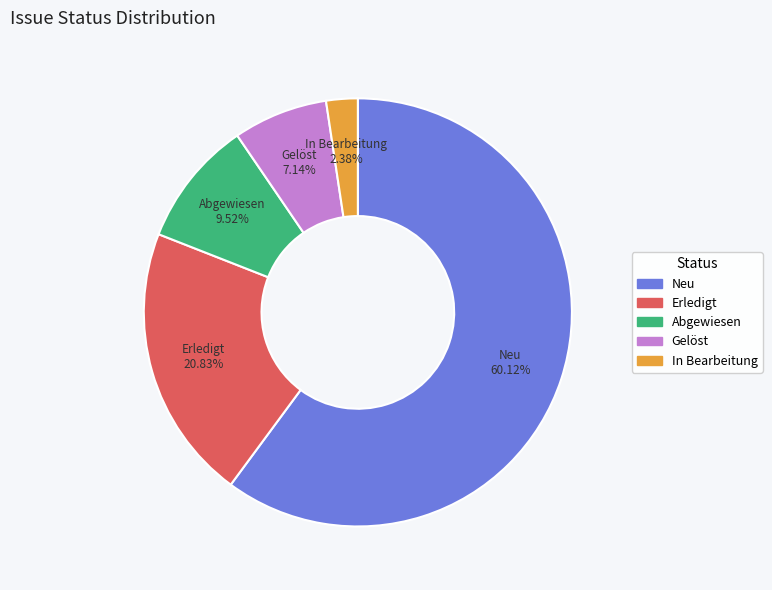

Does Neu represent more than half of the total?

Yes